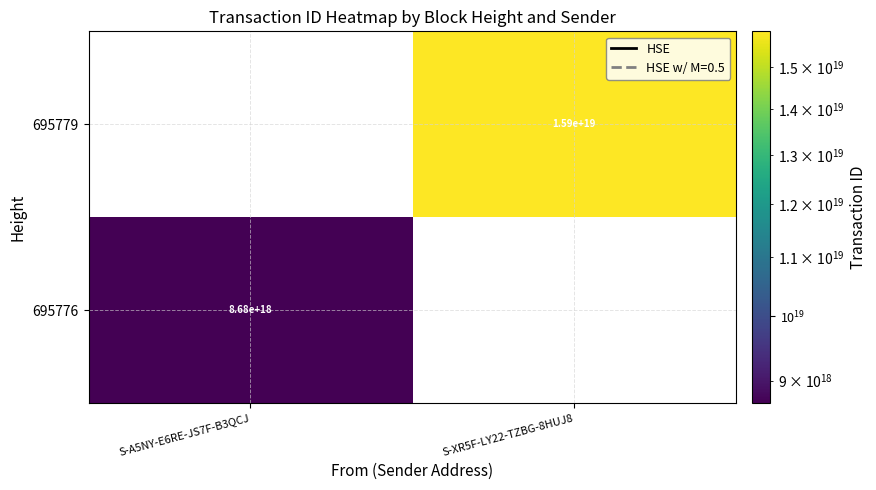

Is the value of 695779 at S-XR5F-LY22-TZBG-8HUJ8 greater than the value of 695776 at S-A5NY-E6RE-JS7F-B3QCJ?

Yes